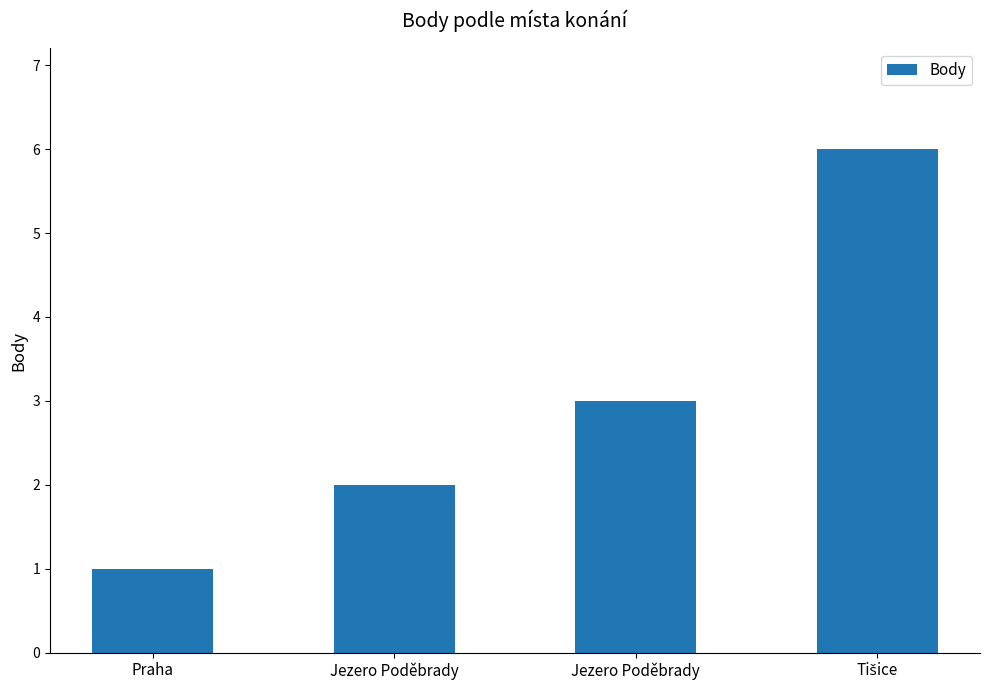

What is the sum of the values at Jezero Poděbrady and Praha?

3